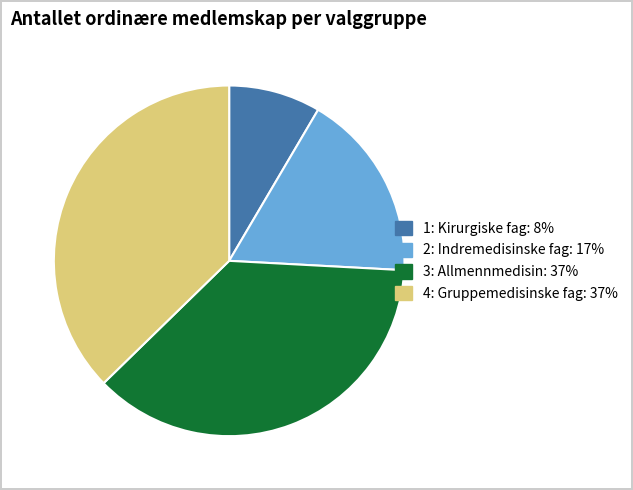

What is the ratio of the value at 4: Gruppemedisinske fag to the value at 3: Allmennmedisin?

1.0